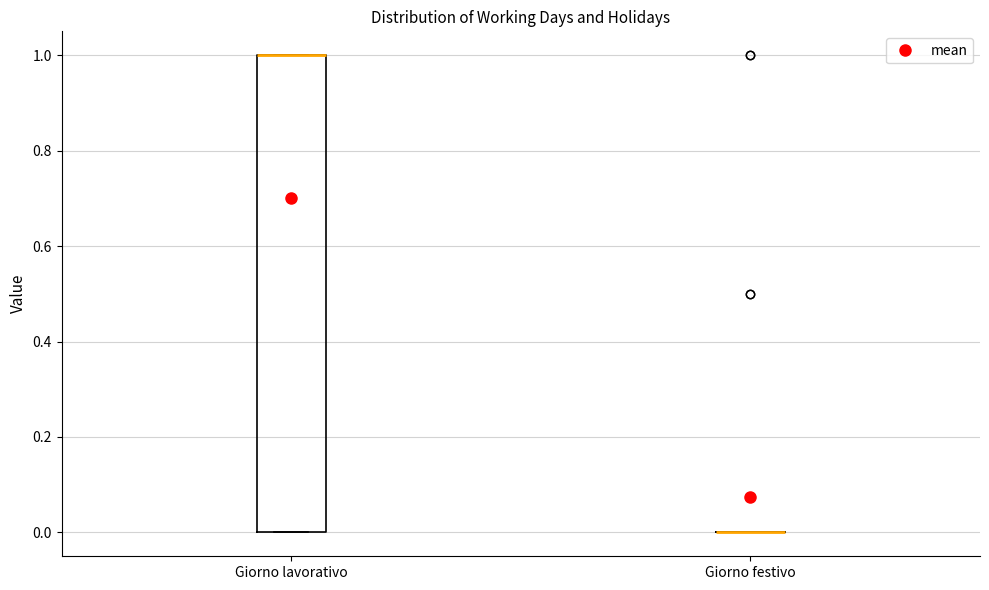

Reading left to right, read every box against the y-axis: the position of its median line, the range the box covers, and the ends of its whiskers. The values are not printed on the chart, so give them approximately, as read against the axis.

Giorno lavorativo: median 1 (drawn on the box's upper edge), box 0 to 1, whiskers 0 to 1
Giorno festivo: box collapsed to a line at 0, whiskers 0 to 0